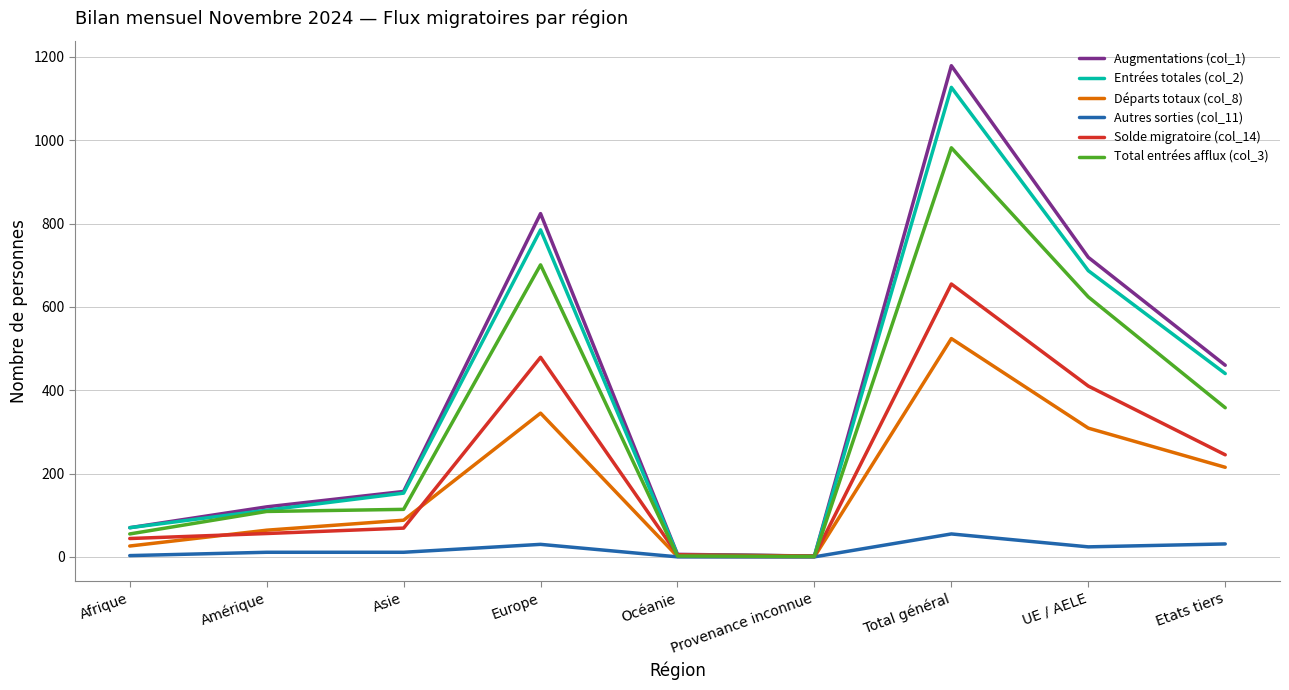

Rank the series by their maximum value, from highest to lowest.

Augmentations (col_1), Entrées totales (col_2), Total entrées afflux (col_3), Solde migratoire (col_14), Départs totaux (col_8), Autres sorties (col_11)